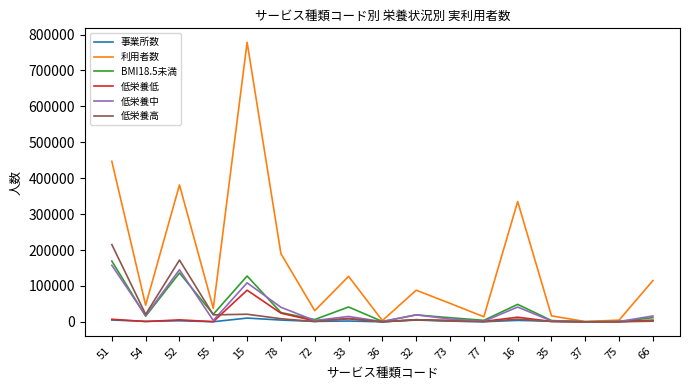

What value does the 低栄養低 series have at 33, to the nearest 10?

8490